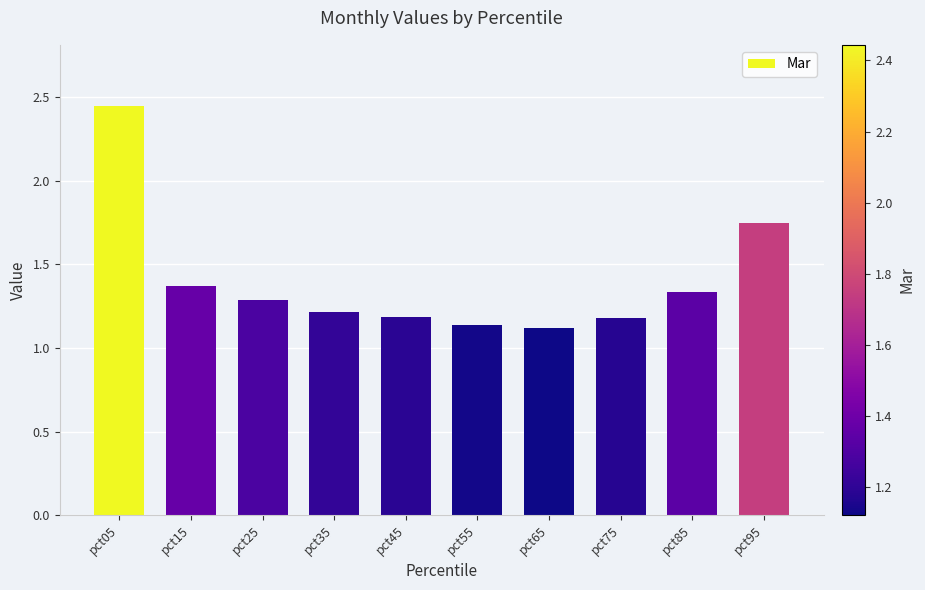

Is it true that the value at pct55 is 1.1?

True